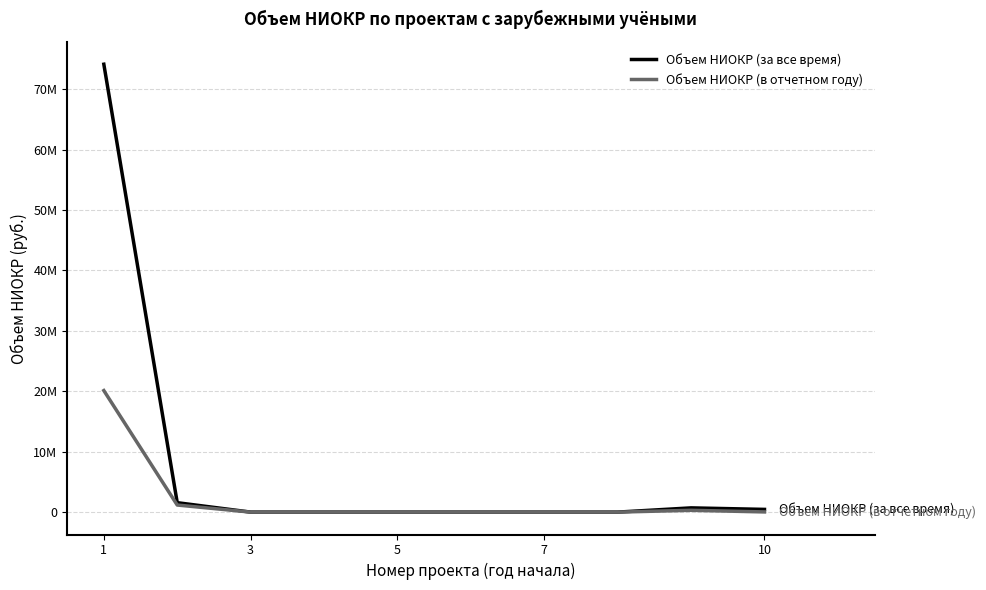

What are all the series names shown in the legend?

Объем НИОКР (за все время), Объем НИОКР (в отчетном году)